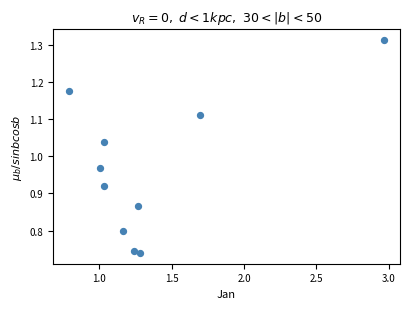

What is the range of X values (max minus min)?

2.2